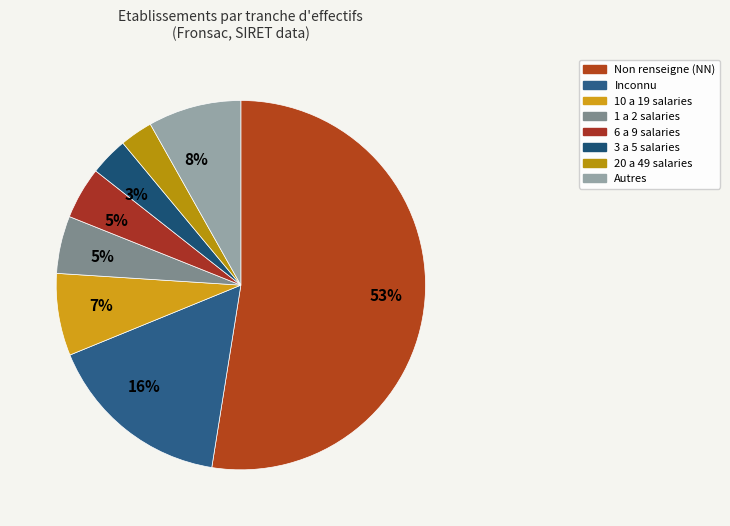

Count the number of slices in the pie.

8